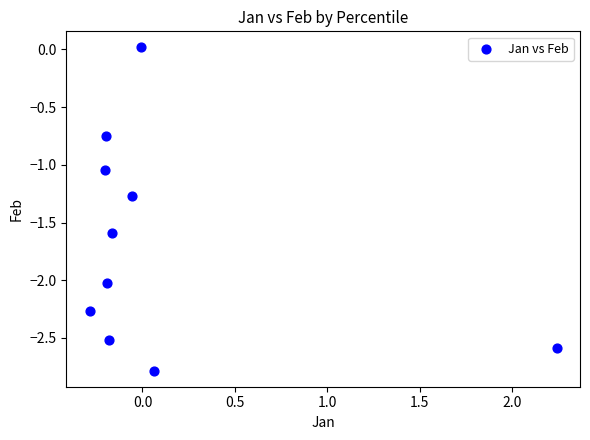

What is the average Y value?

-1.7